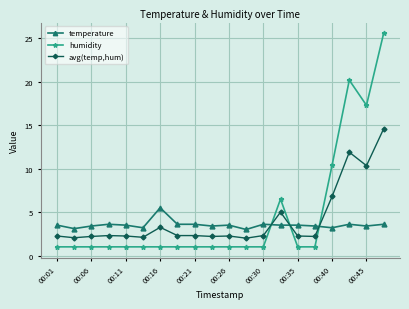

Count the number of data series in this chart.

3